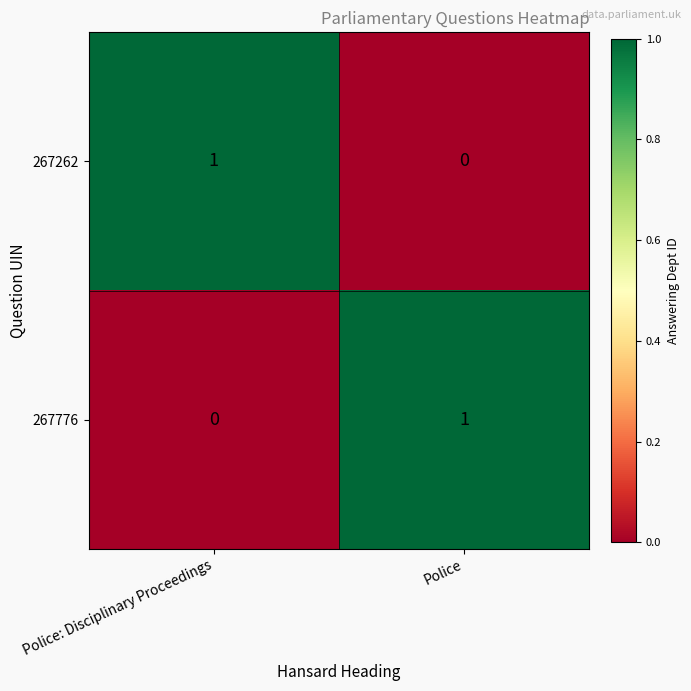

The value of 267262 at Police: Disciplinary Proceedings is 0. True or false?

False